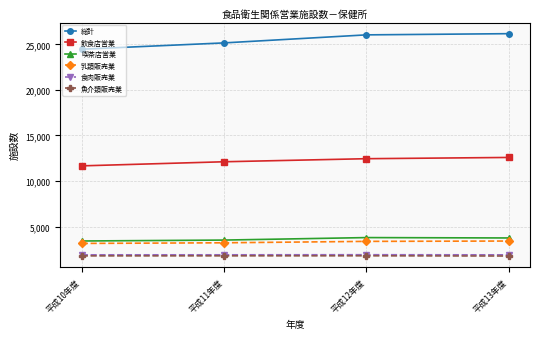

What is the total value across all series at 平成10年度?

46396